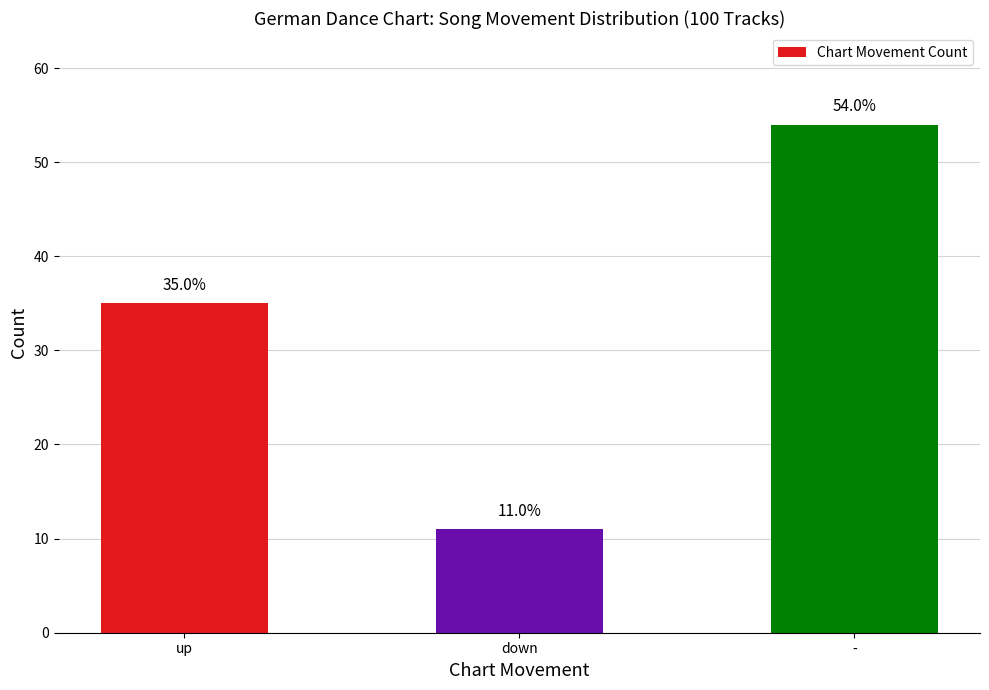

What is the difference between the values at - and down?

43